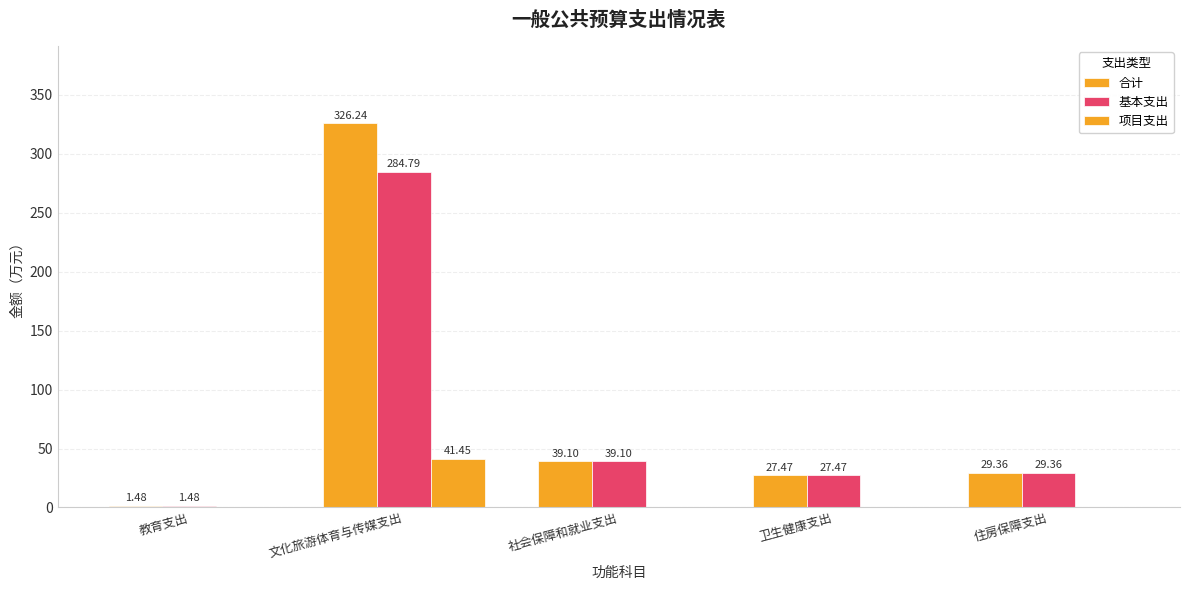

How many groups of bars are there?

5